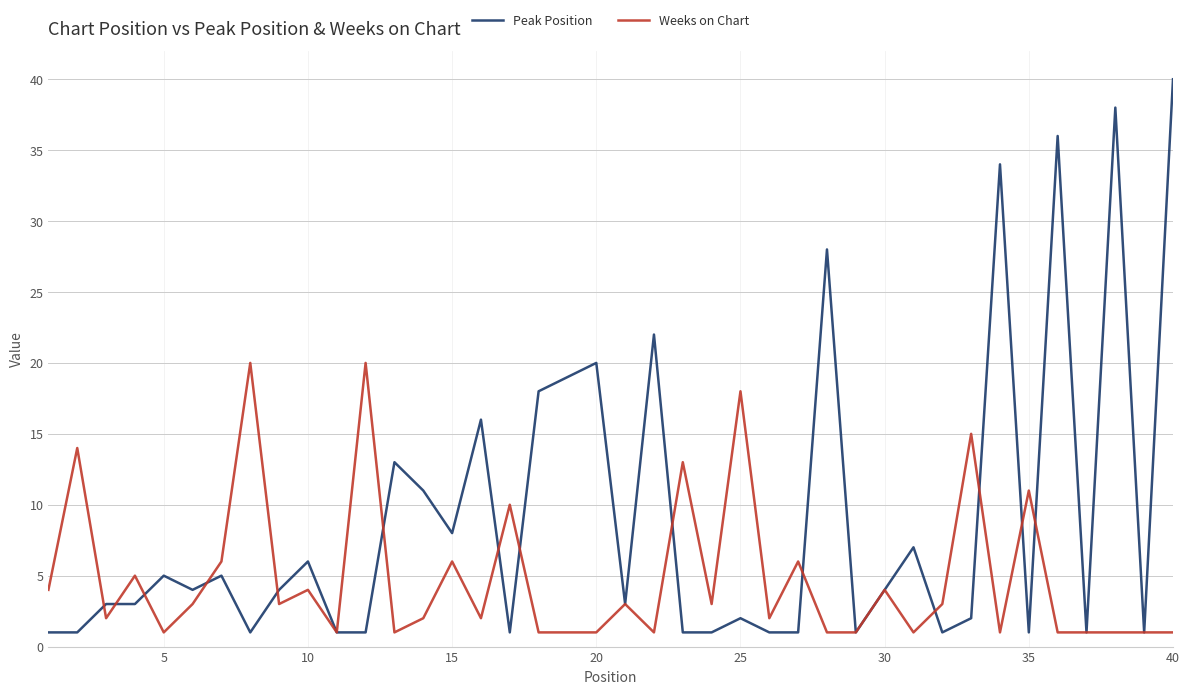

What is the maximum value shown in the chart?

40